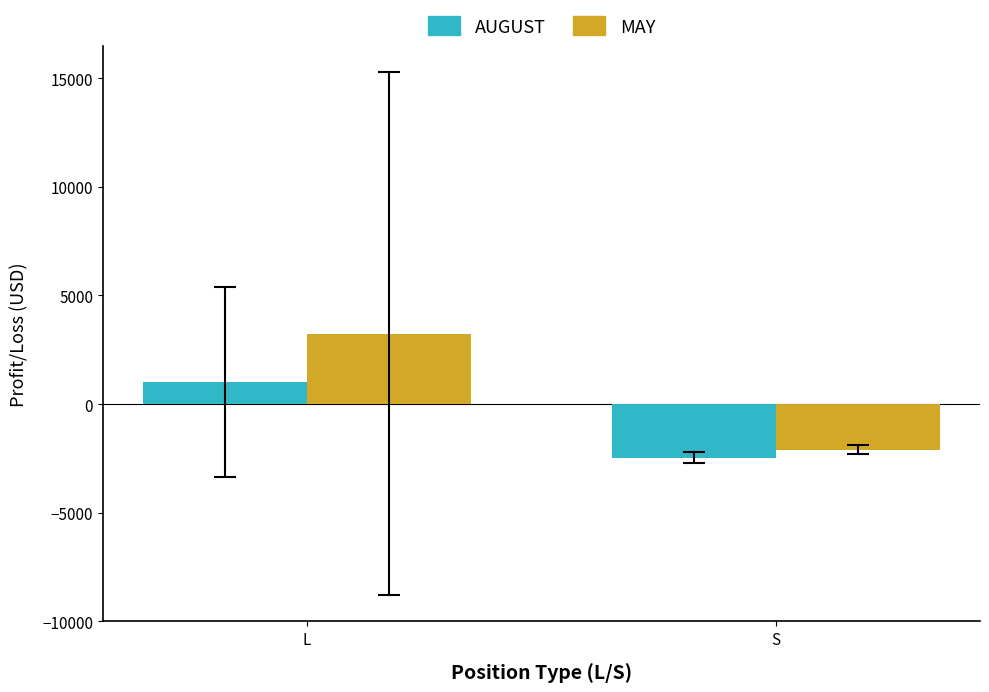

How many values in AUGUST are below zero?

1